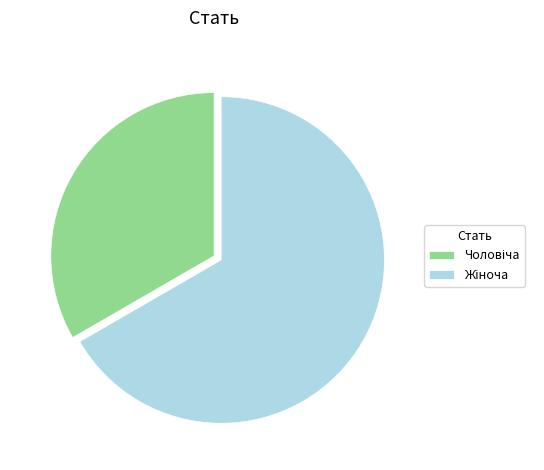

Is there a majority slice in this chart?

Yes